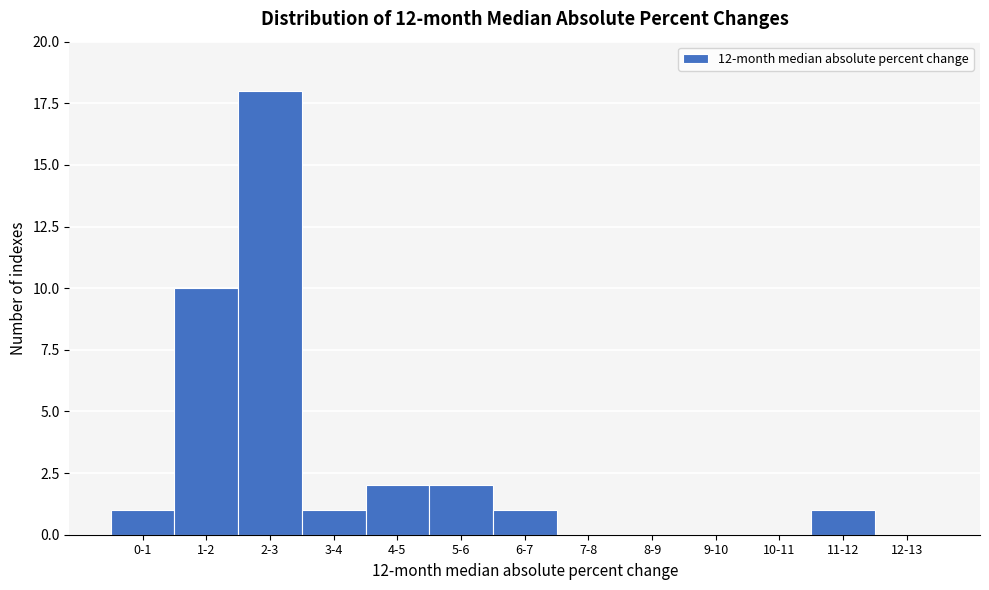

Reading left to right, transcribe all the data shown in this chart.

0-1=1	1-2=10	2-3=18	3-4=1	4-5=2	5-6=2	6-7=1	7-8=0	8-9=0	9-10=0	10-11=0	11-12=1	12-13=0